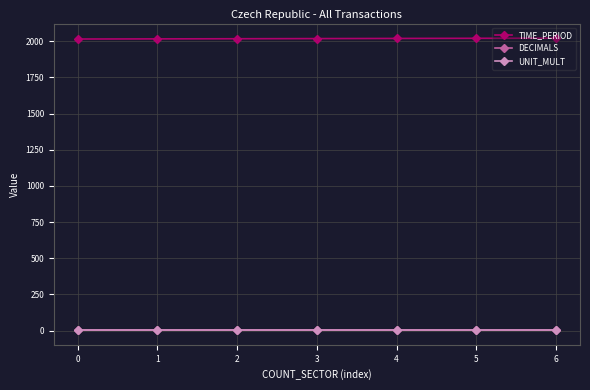

Does the chart have visible grid lines?

Yes